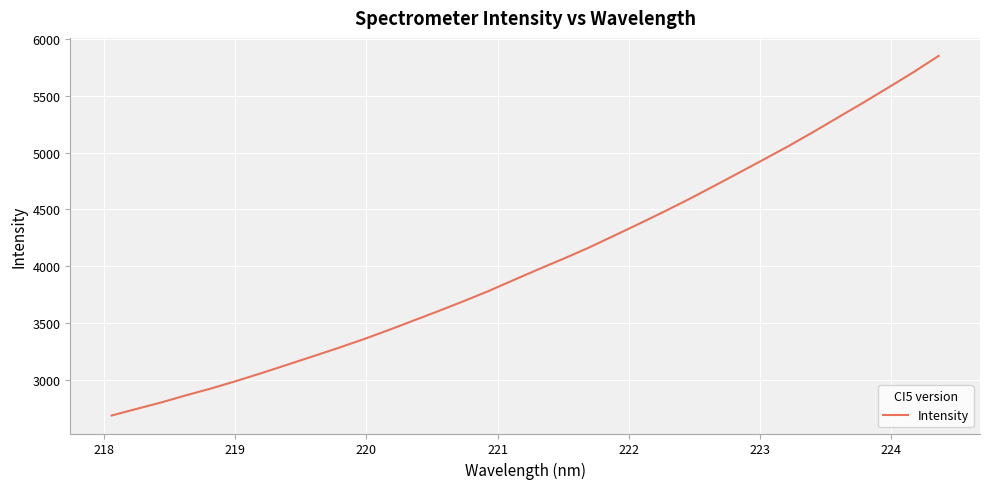

How many values are below 3971?

17